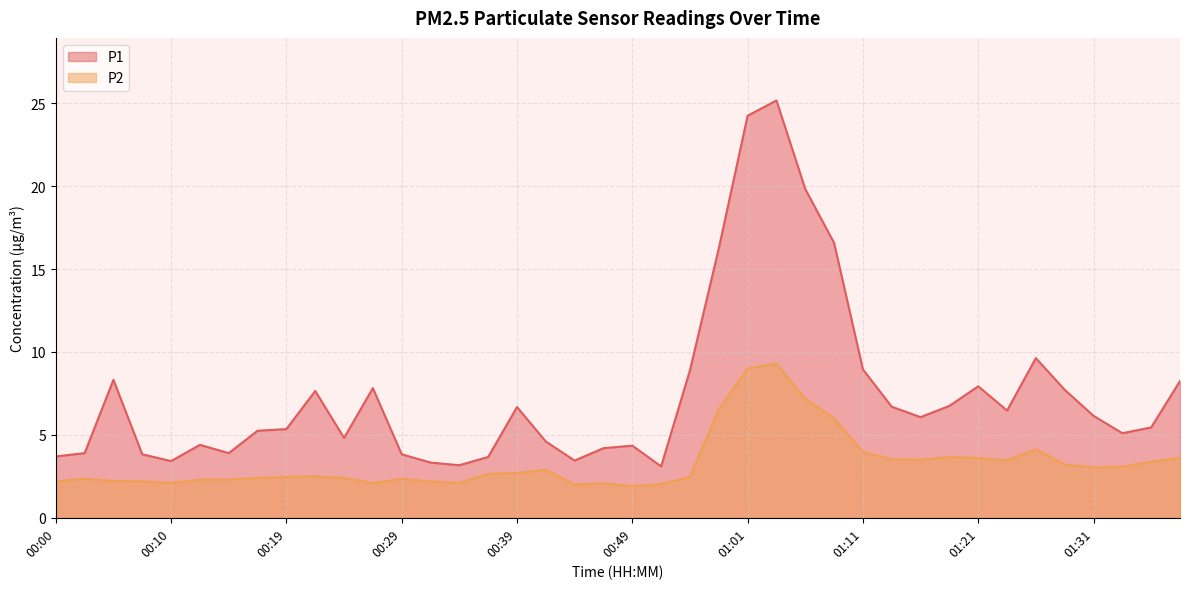

Reading right to left, extract all data points from this chart.

P1: 8.2	5.5	5.1	6.2	7.7	9.6	6.5	7.9	6.8	6.1	6.7	8.9	16.6	19.8	25.2	24.2	16.2	8.9	3.1	4.3	4.2	3.5	4.6	6.7	3.7	3.2	3.3	3.8	7.8	4.8	7.7	5.3	5.2	3.9	4.4	3.4	3.8	8.3	3.9	3.7
P2: 3.6	3.4	3.1	3.0	3.2	4.1	3.5	3.6	3.7	3.5	3.5	4.0	6.0	7.2	9.3	9.0	6.5	2.5	2.0	1.9	2.1	2.0	2.9	2.7	2.6	2.1	2.2	2.4	2.1	2.4	2.5	2.5	2.4	2.3	2.3	2.1	2.2	2.2	2.4	2.2